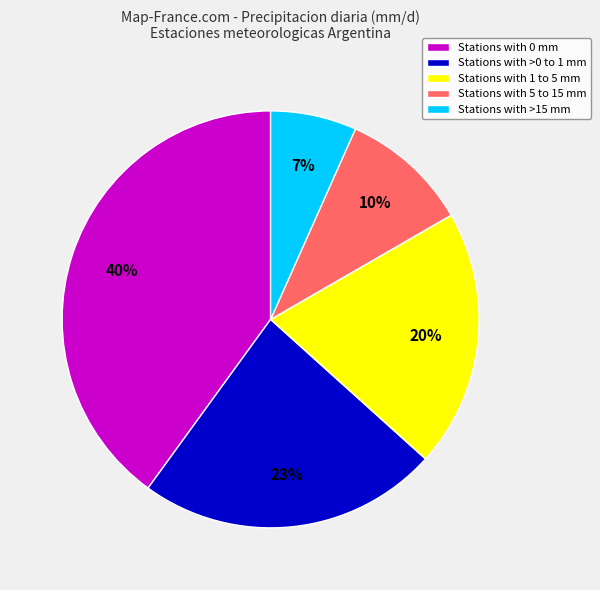

The Stations with 5 to 15 mm slice represents 10% of the pie. True or false?

True